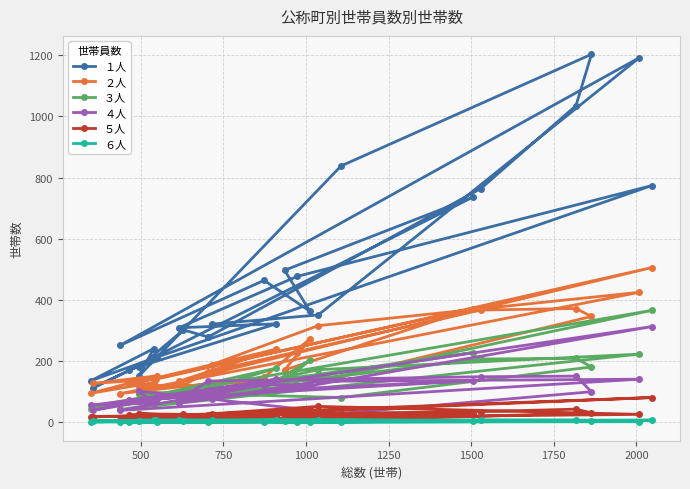

Reading left to right, list all the values displayed in this chart.

１人: 321	351	1192	252	464	363	497	736	172	322	309	477	774	212	112	213	136	241	150	838	1203	1035	764	279	302	180
２人: 189	316	425	94	147	273	171	372	124	239	134	227	506	141	127	152	95	130	110	149	346	372	367	165	121	119
３人: 95	172	223	42	110	204	134	228	70	177	81	121	366	89	53	77	42	80	99	81	181	209	207	98	92	91
４人: 77	134	141	39	122	124	108	136	72	140	63	112	313	74	39	83	56	63	102	29	100	151	149	135	84	70
５人: 28	52	26	9	27	44	21	28	24	22	22	34	81	21	18	22	19	19	28	6	31	43	35	25	26	28
６人: 6	8	2	0	2	2	4	3	1	7	6	1	7	8	5	1	1	6	4	1	3	7	7	2	3	5